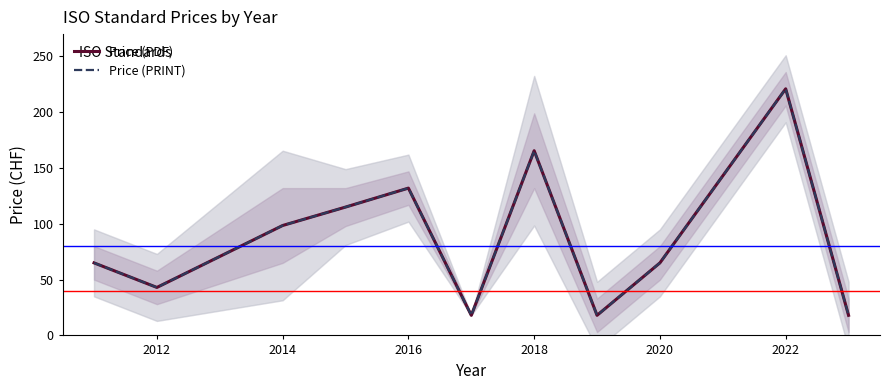

The Price (PRINT) series shows 65.0 at 2020. True or false?

True